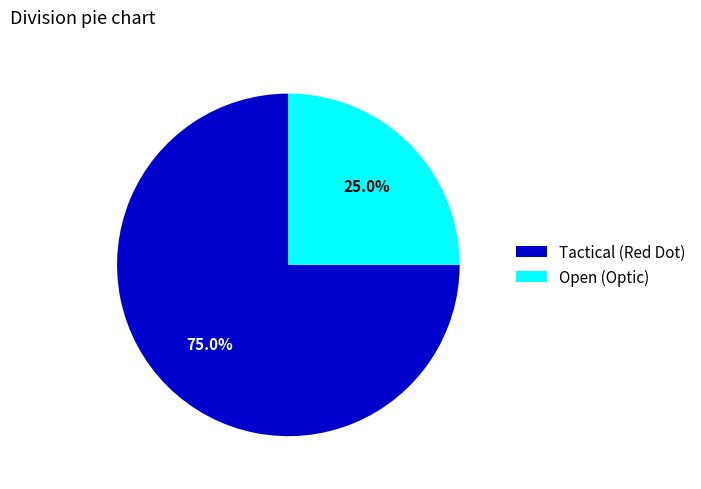

To the nearest percent, what percentage of the pie is Open (Optic)?

25%